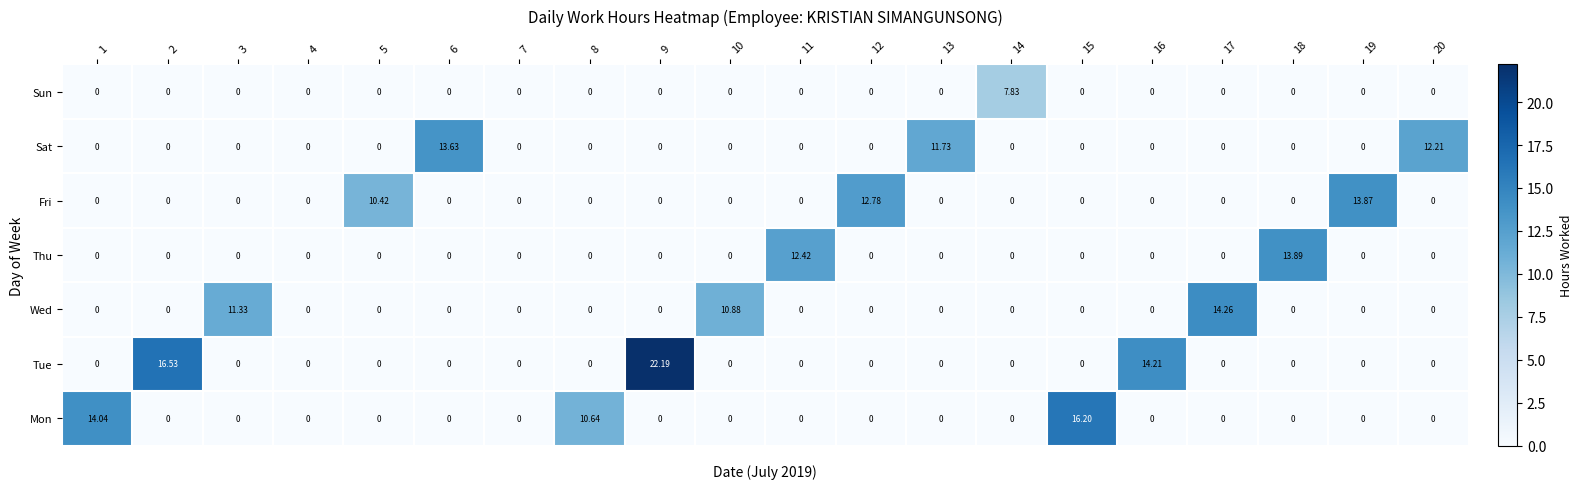

Which series has the largest total across all categories?

Tue